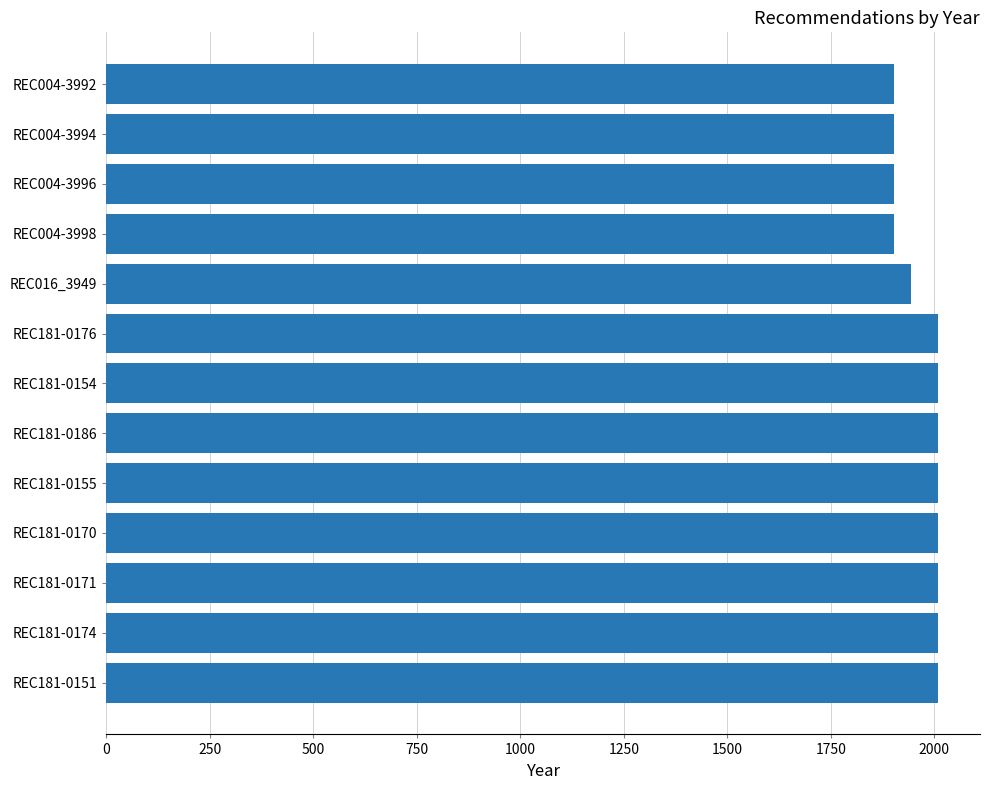

The value at REC181-0171 is 987. True or false?

False